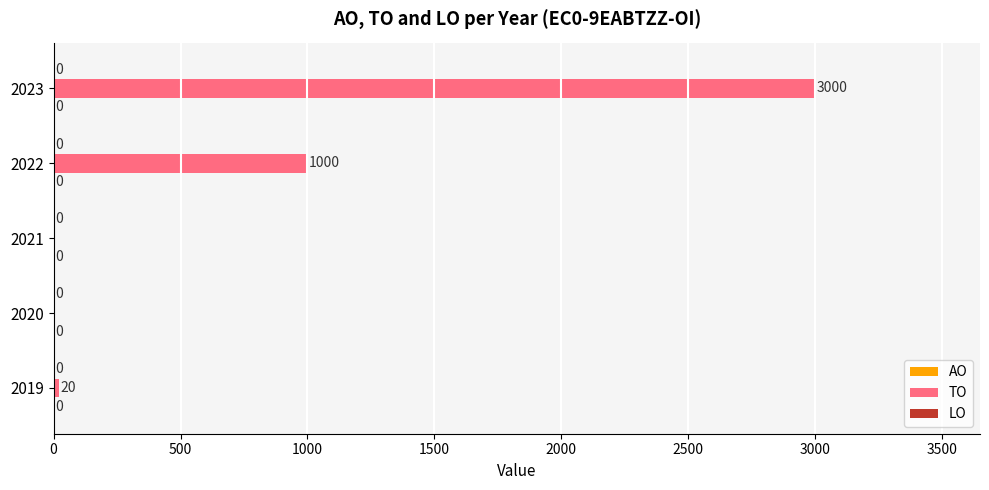

What is the sum of all values?

4020